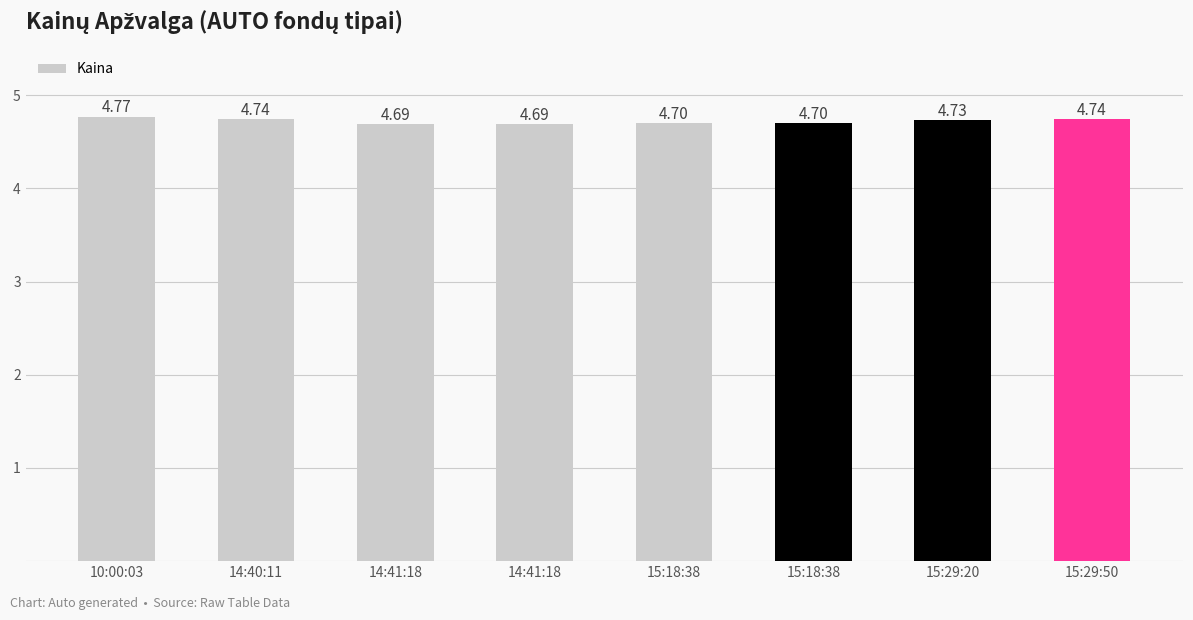

How many data points does each series have?

8